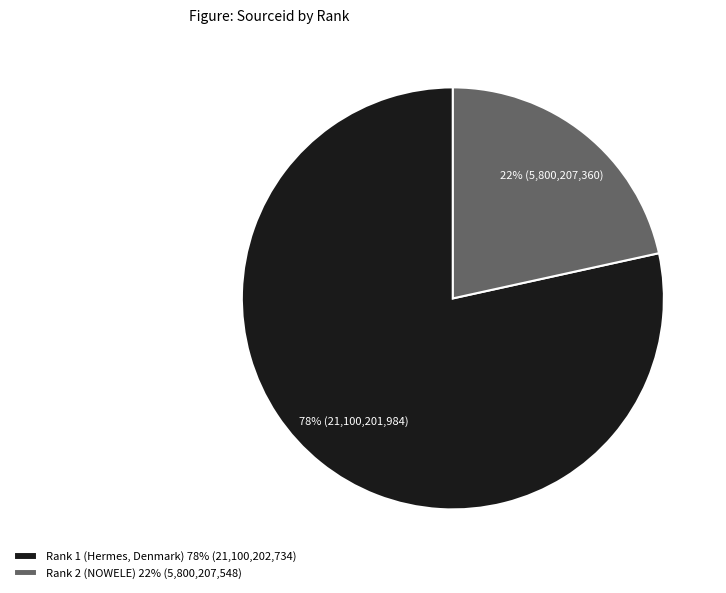

Is the sum of Rank 2 (NOWELE) 22% (5,800,207,548) and Rank 1 (Hermes, Denmark) 78% (21,100,202,734) greater than half?

Yes